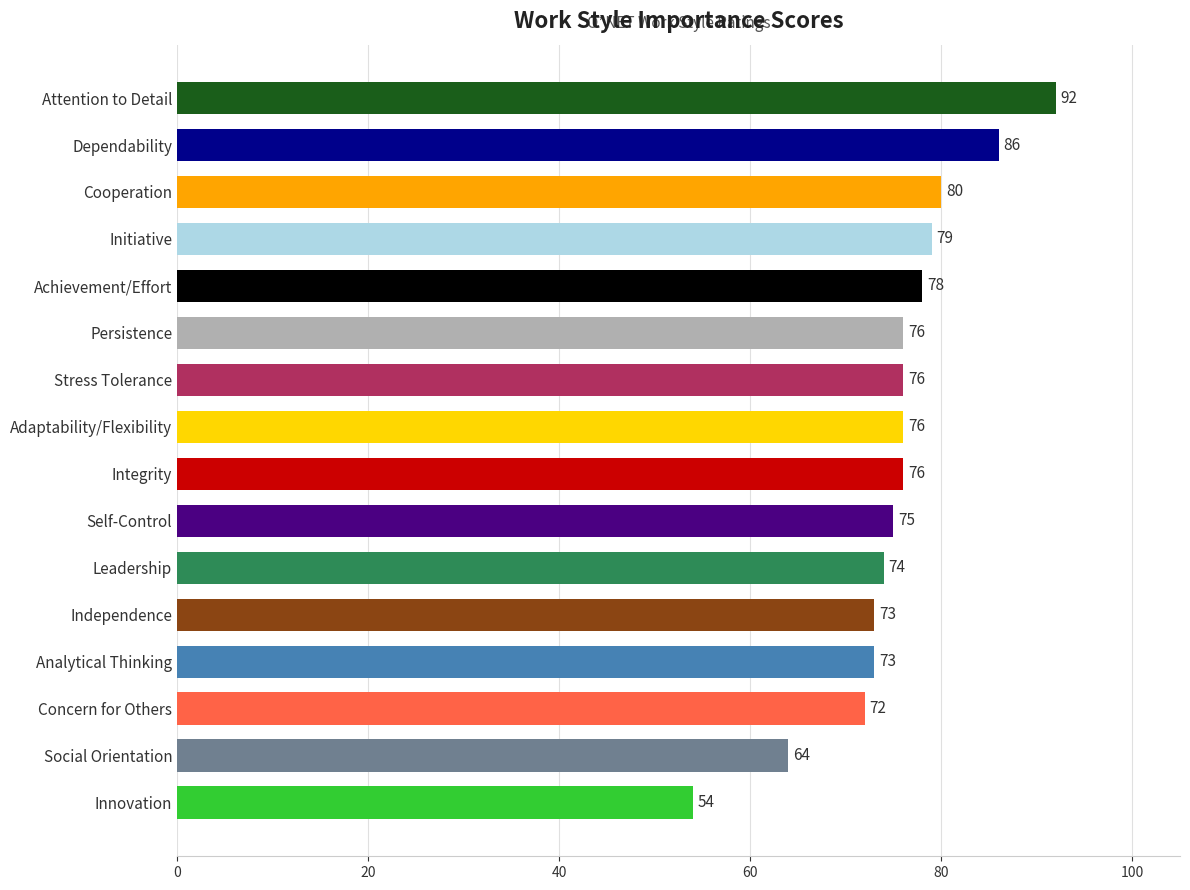

Which category has the lowest value across all series?

Innovation